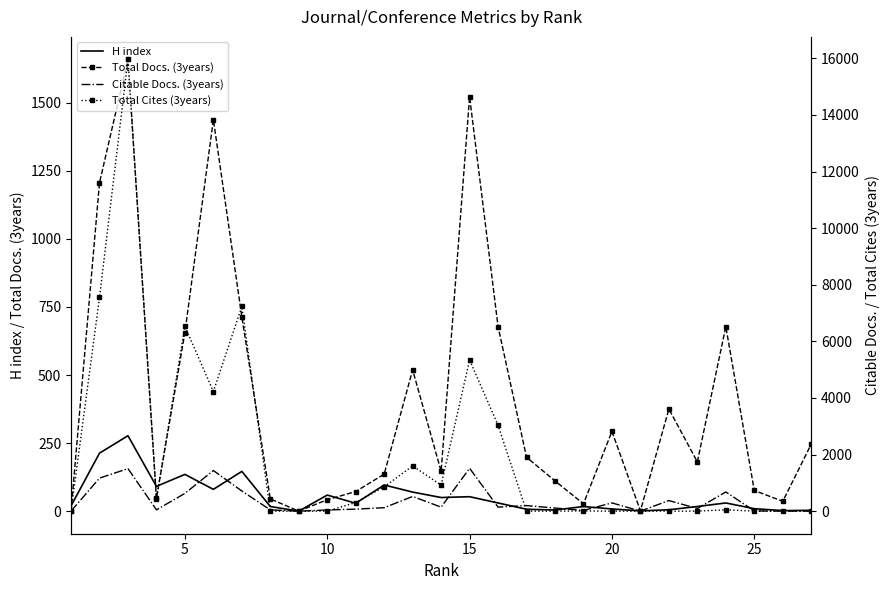

How many categories are shown in the chart?

27